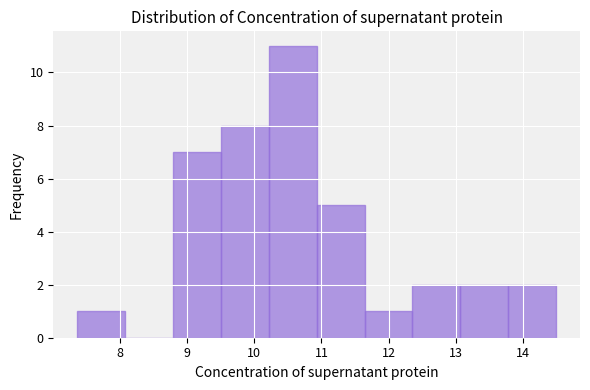

Reading left to right, transcribe this chart: for each bar, give the range it covers on the x-axis and its height. Neither the bar edges nor the heights are printed on the chart, so give them approximately, as read against the axes.

7.4 to 8.1: 1
8.1 to 8.8: 0
8.8 to 9.5: 7
9.5 to 10.2: 8
10.2 to 10.9: 11
10.9 to 11.6: 5
11.6 to 12.4: 1
12.4 to 13.1: 2
13.1 to 13.8: 2
13.8 to 14.5: 2